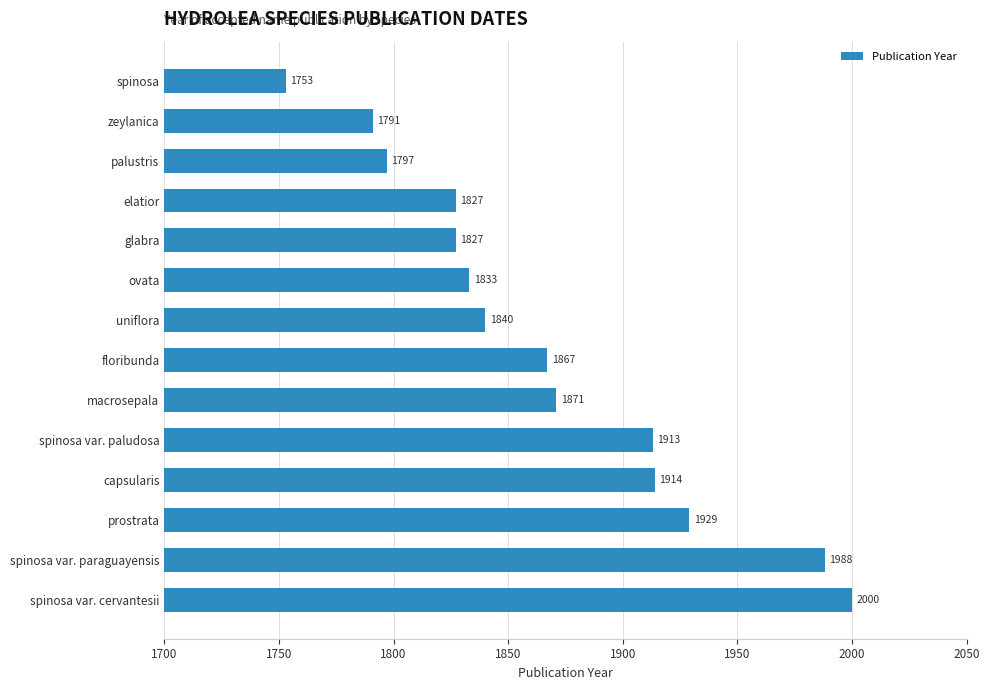

What is the difference between the second highest and second lowest values?

197